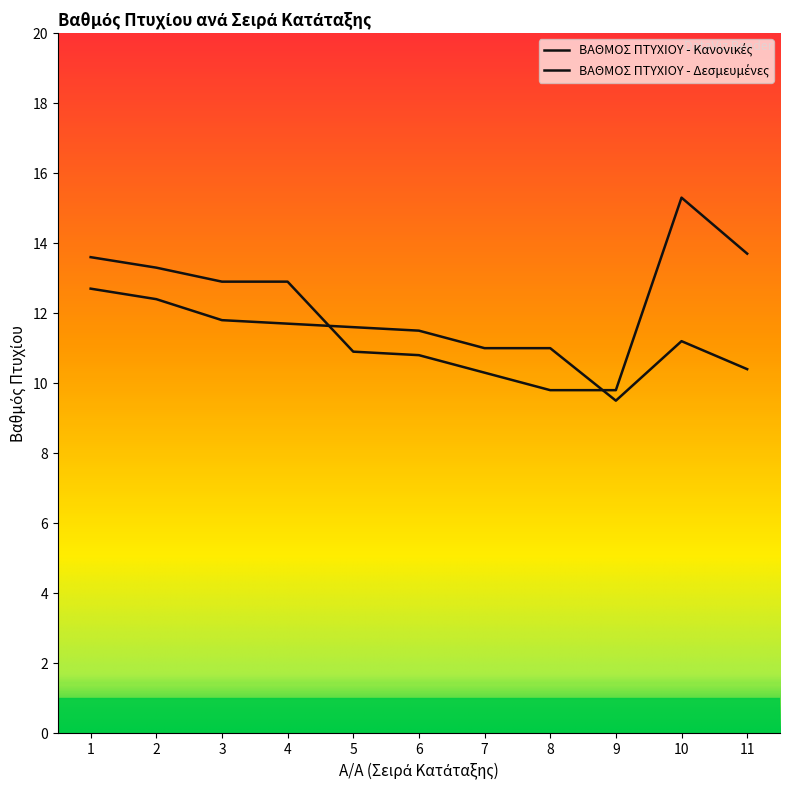

The value of ΒΑΘΜΟΣ ΠΤΥΧΙΟΥ - Δεσμευμένες at 4 is 11.7. True or false?

True